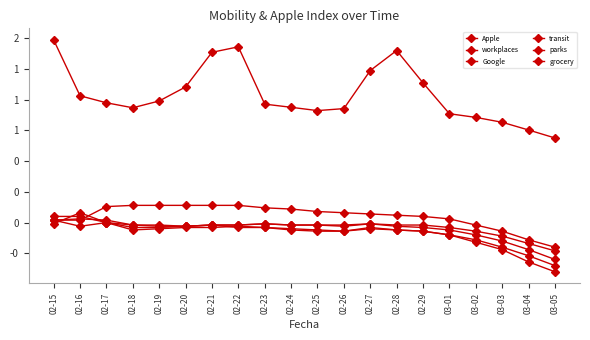

Is this an area chart (filled region under the line)?

No